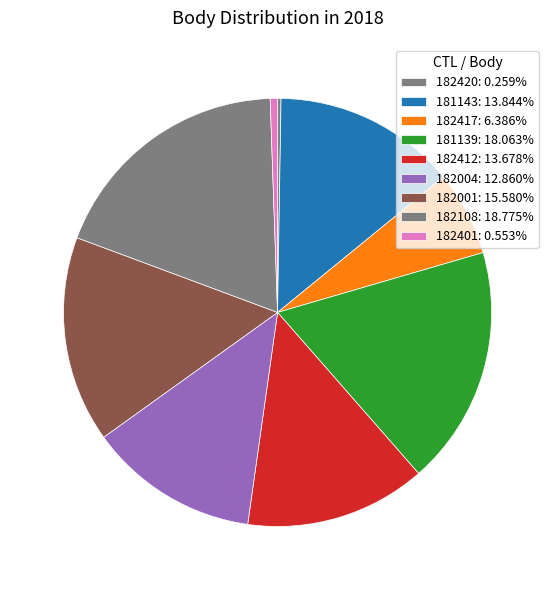

To the nearest percent, what percentage of the pie is 182412?

14%